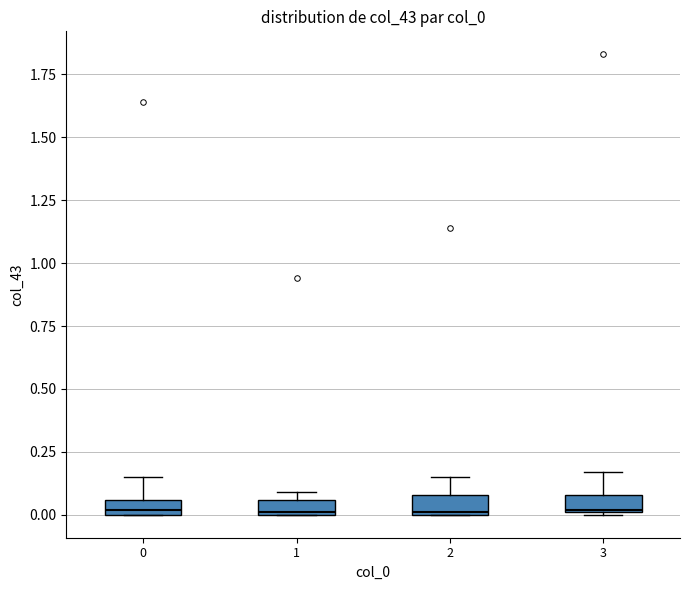

Where is the lower edge of the box at x = 3 on the y-axis? The values are not printed on the chart, so give them approximately, as read against the axis.

0.00